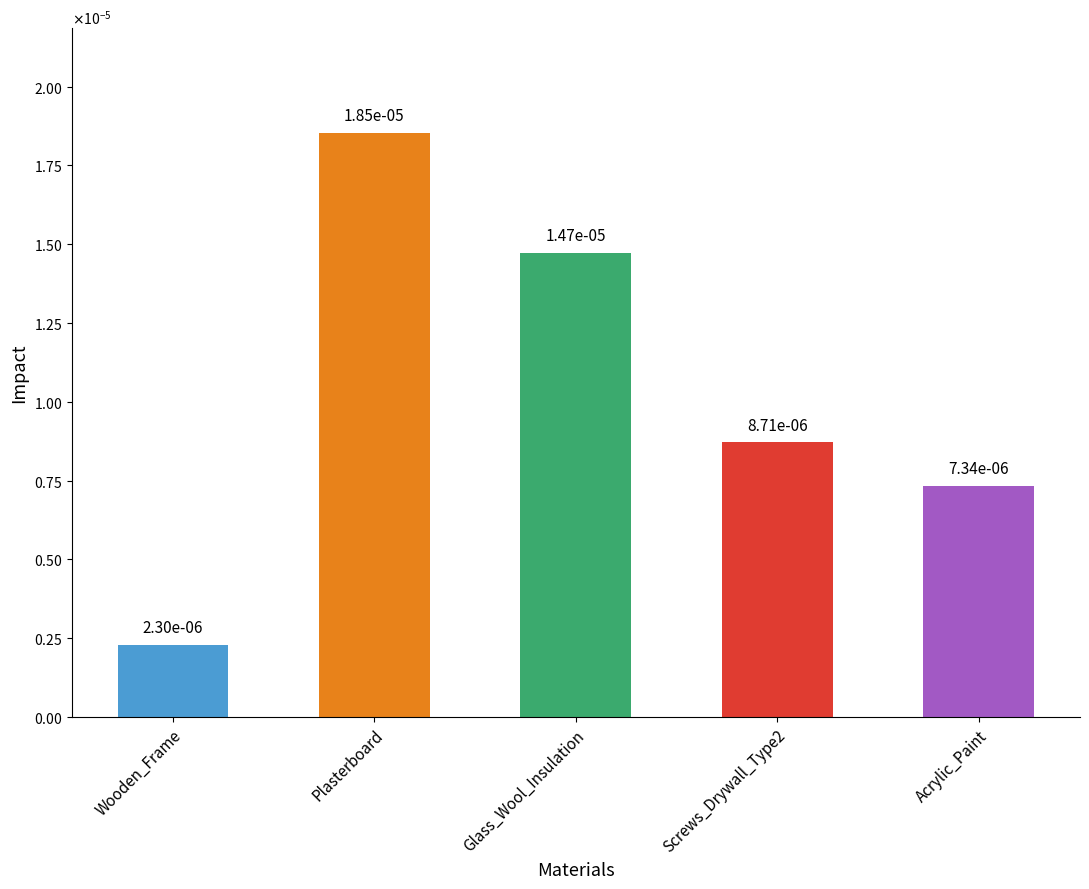

How many categories are shown in the chart?

5